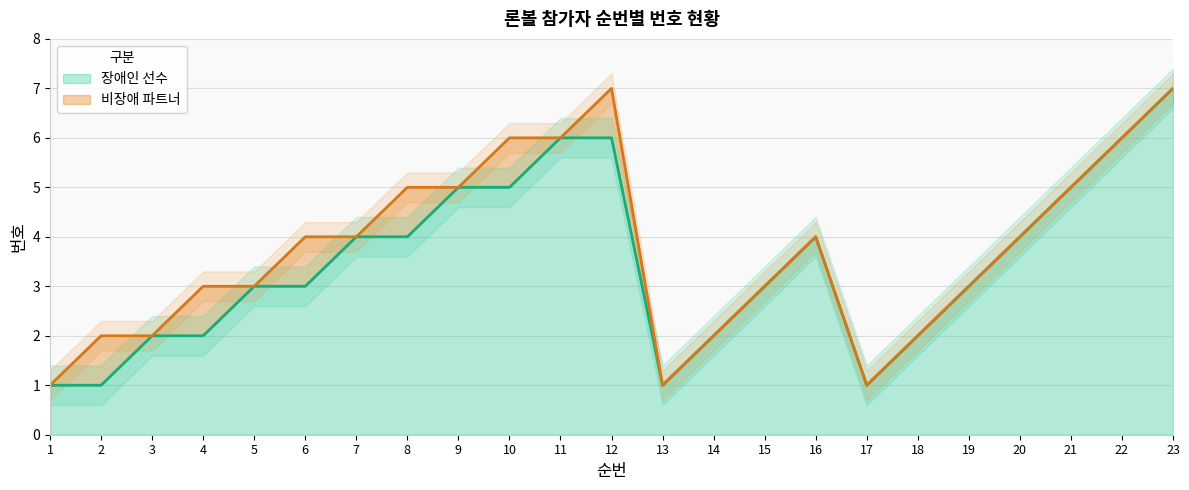

What is the difference between the maximum and minimum values?

6